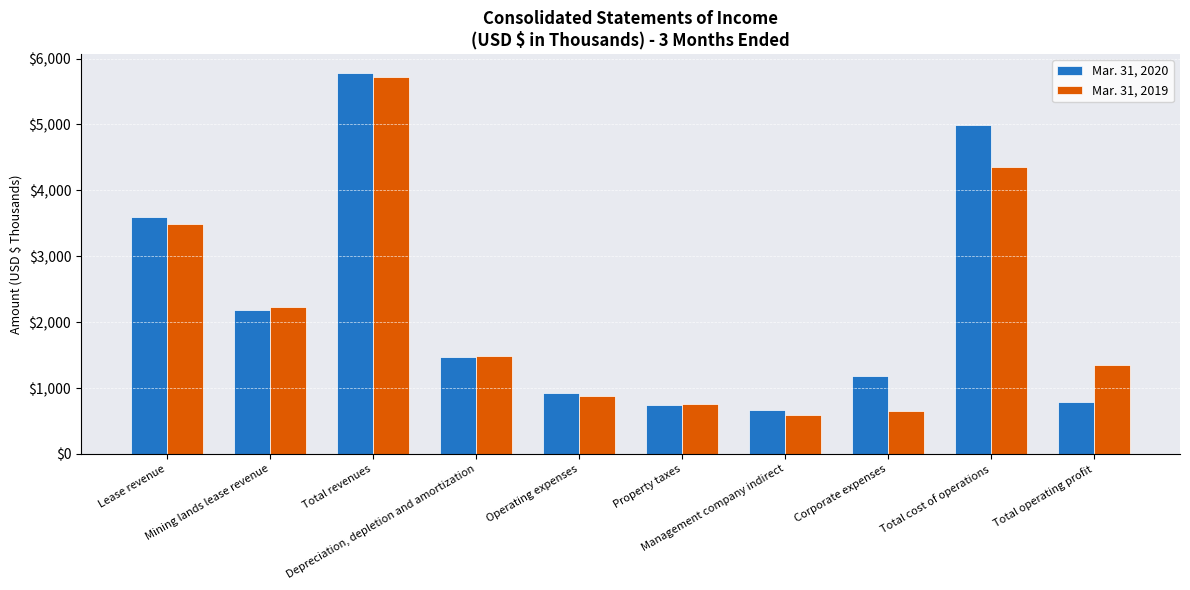

How many bars are there in each group?

2